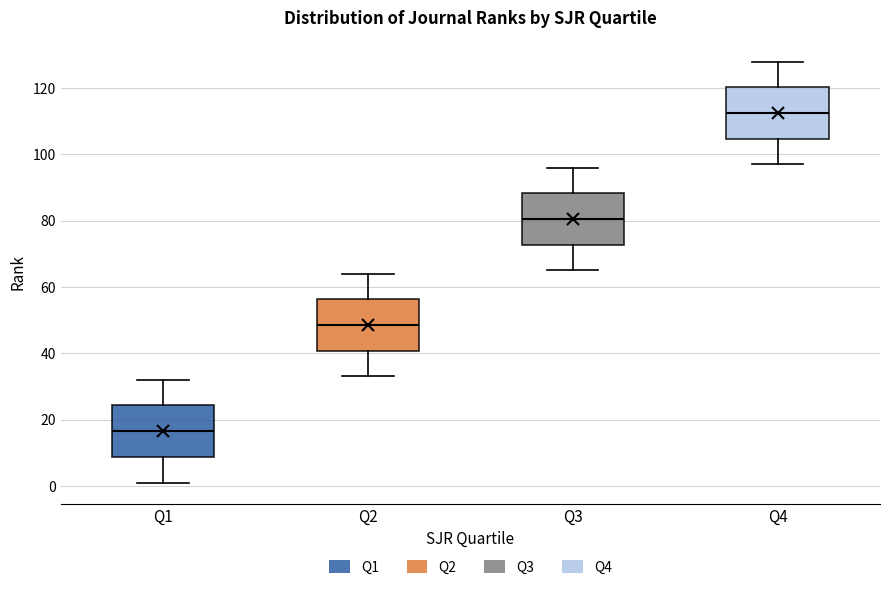

Where does the upper whisker of the box for Q2 end on the y-axis? The values are not printed on the chart, so give them approximately, as read against the axis.

64